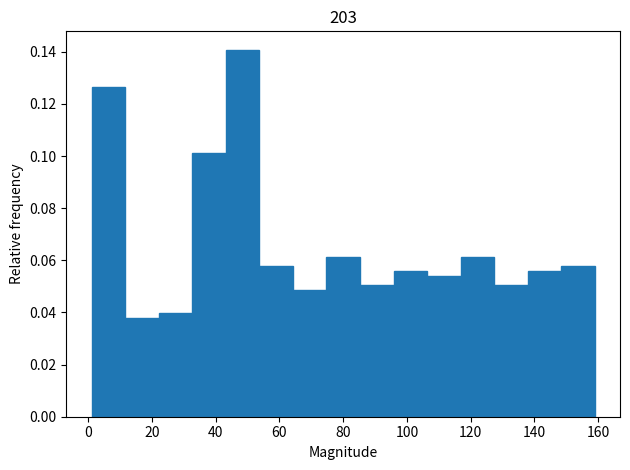

Reading left to right, list every bar in this chart as the range it spans on the x-axis followed by its height. Neither the bar edges nor the heights are printed on the chart, so give them approximately, as read against the axes.

2 to 12: 0.126
12 to 22: 0.038
22 to 32: 0.040
32 to 44: 0.102
44 to 54: 0.140
54 to 64: 0.058
64 to 74: 0.048
74 to 86: 0.062
86 to 96: 0.050
96 to 106: 0.056
106 to 116: 0.054
116 to 128: 0.062
128 to 138: 0.050
138 to 148: 0.056
148 to 160: 0.058